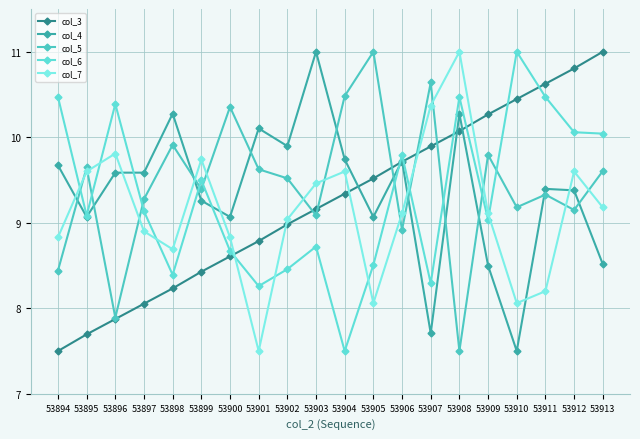

The col_3 series shows 14.1 at 53912. True or false?

False